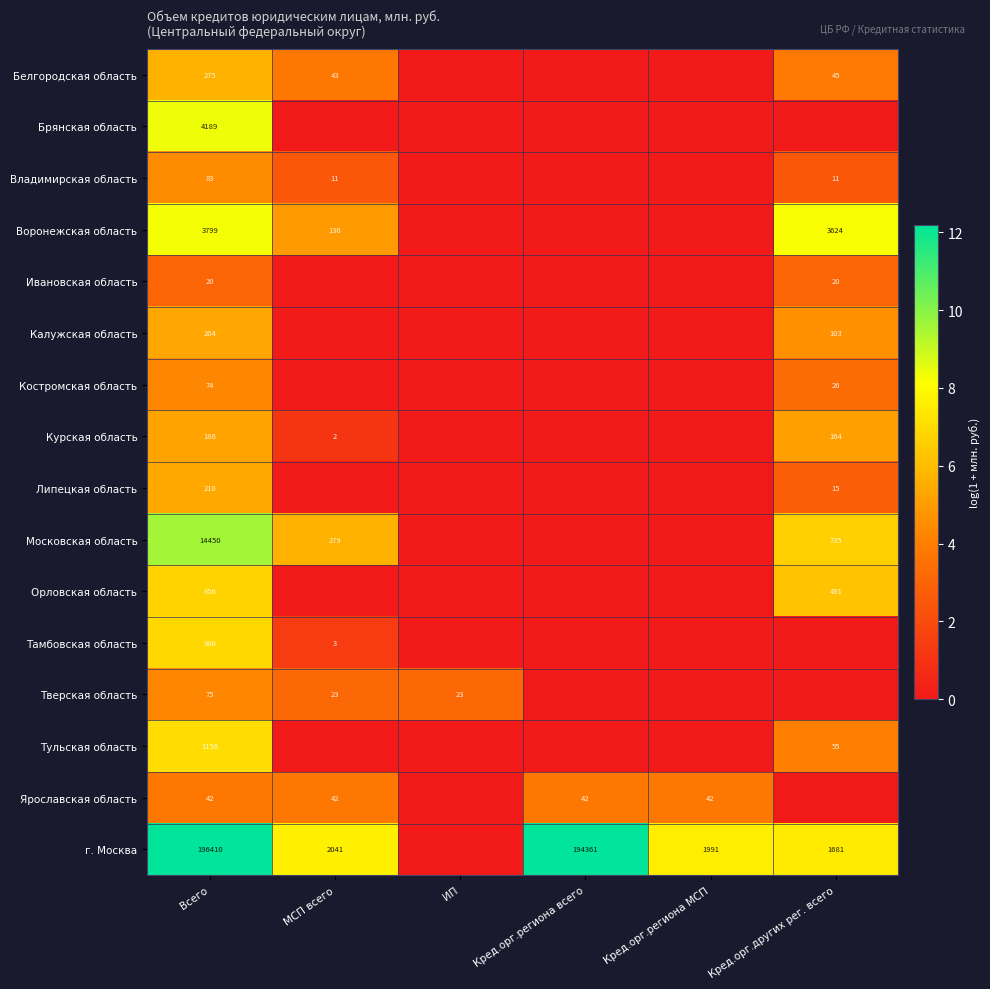

What is the spread (max minus min) of values at Всего?

196390